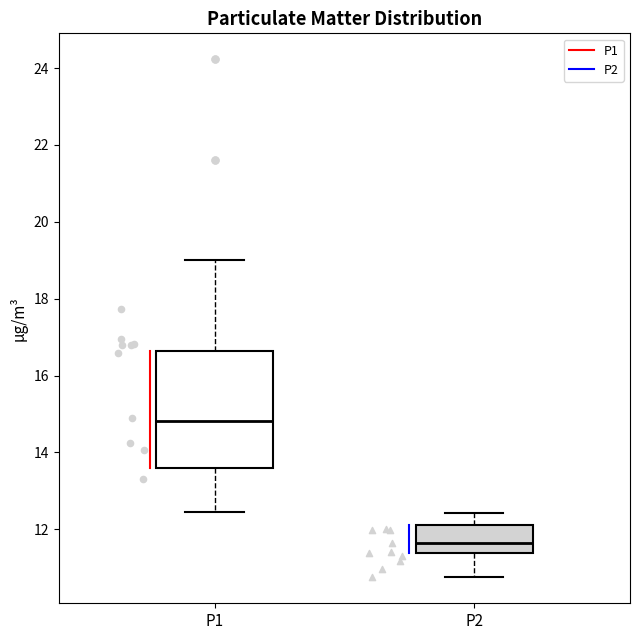

Which box's median line is the highest?

P1